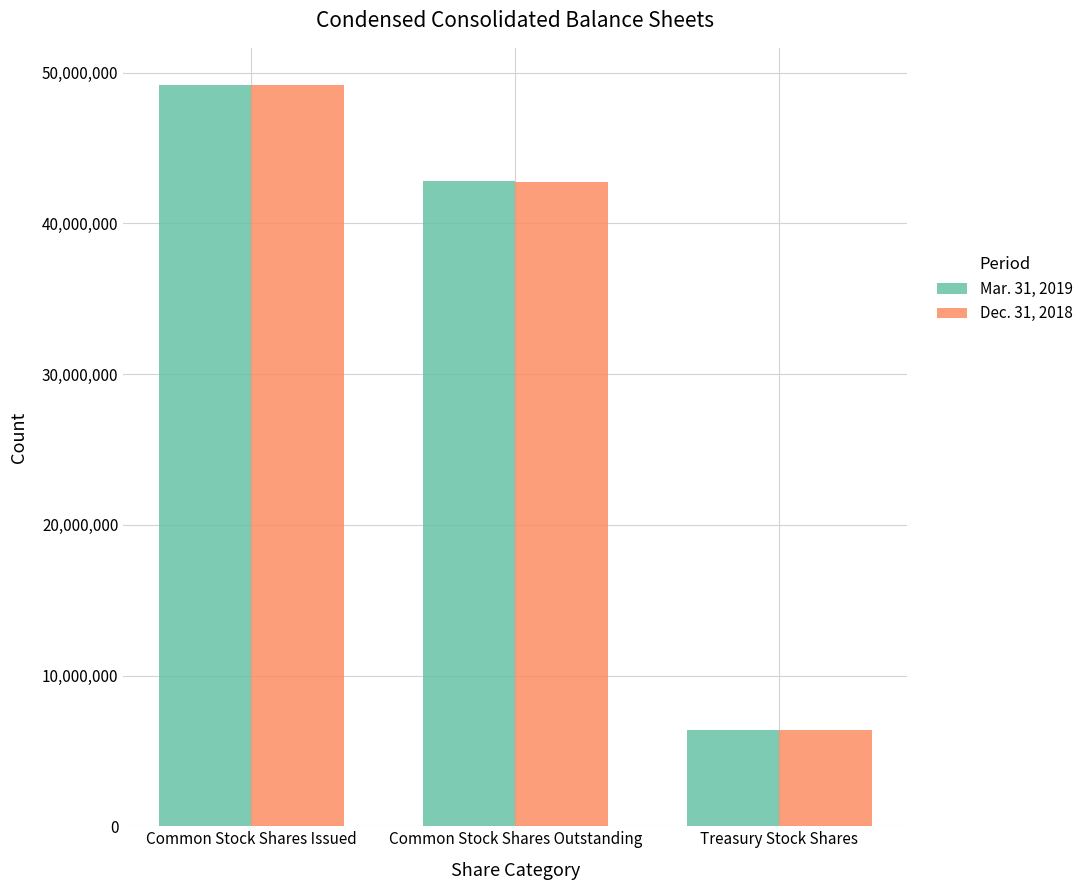

What are all the series names shown in the legend?

Mar. 31, 2019, Dec. 31, 2018